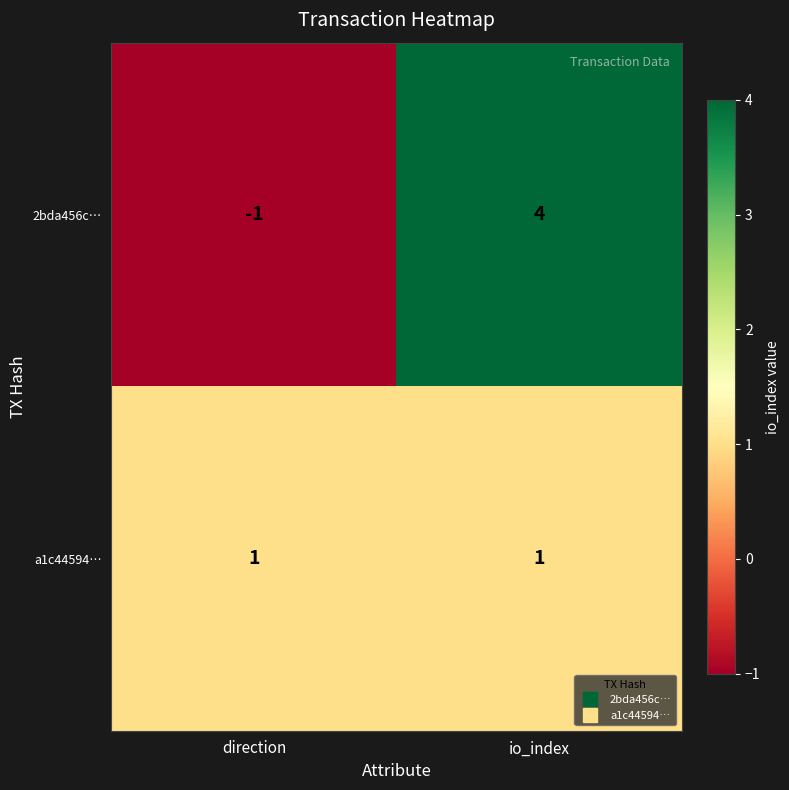

At which label is 2bda456c… closest to 1?

direction